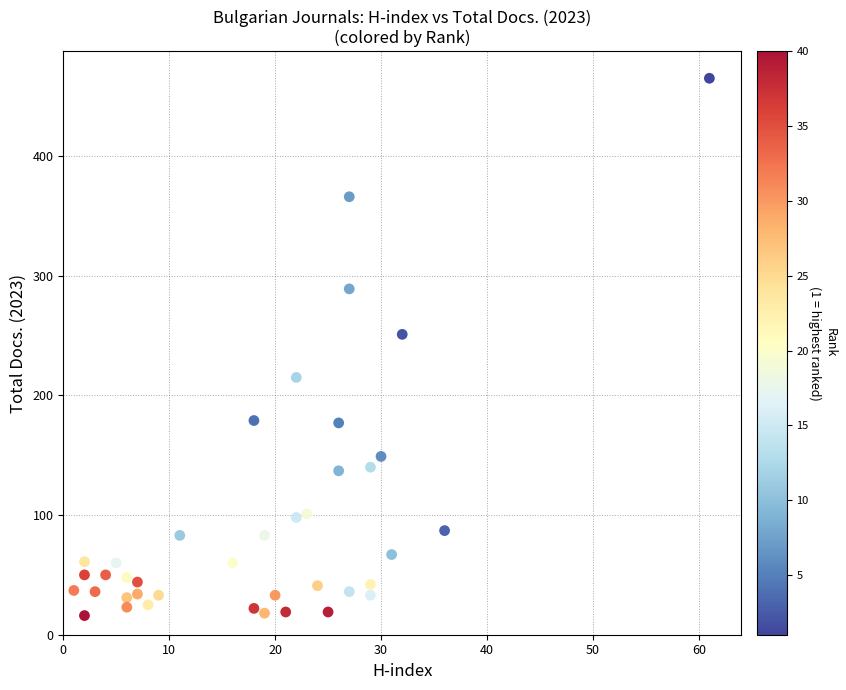

What is the range of Y values (max minus min)?

449